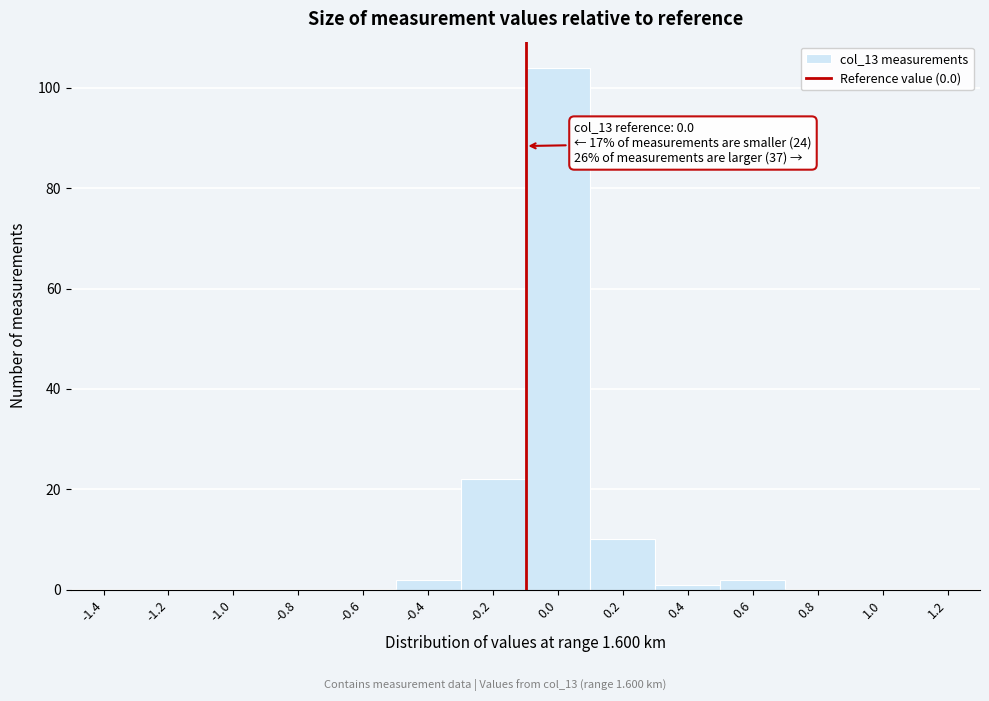

Reading left to right, transcribe all the data shown in this chart.

-1.4=0	-1.2=0	-1.0=0	-0.8=0	-0.6=0	-0.4=2	-0.2=22	0.0=104	0.2=10	0.4=1	0.6=2	0.8=0	1.0=0	1.2=0